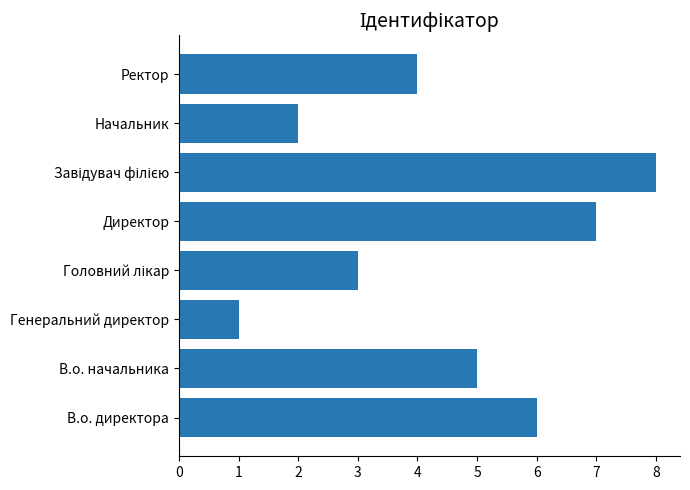

What is the ratio of the value at Начальник to the value at Директор?

0.3